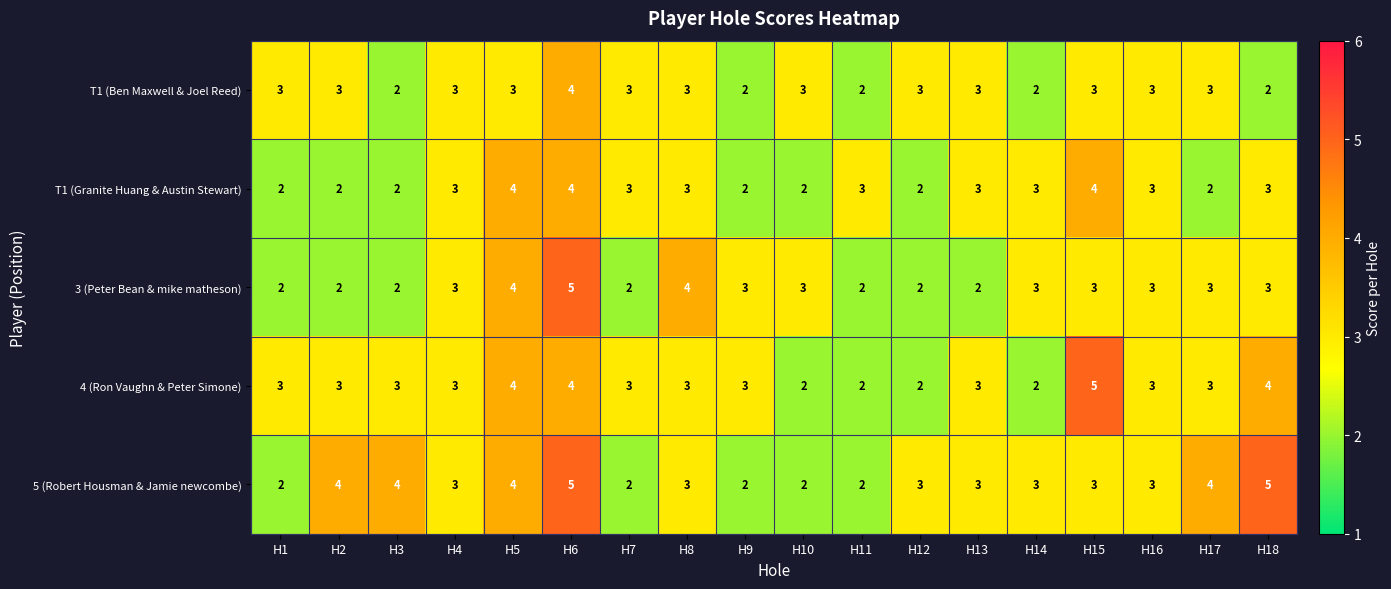

Between H8 and H13, which series saw the biggest shift?

3 (Peter Bean & mike matheson)